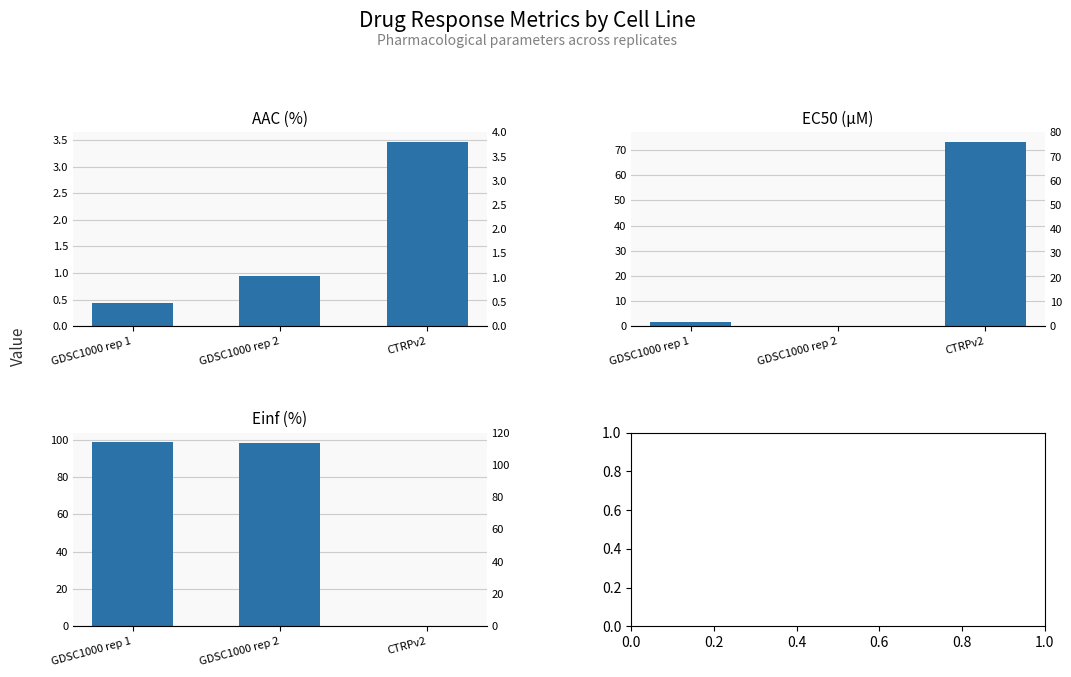

How many bars are there in total?

9